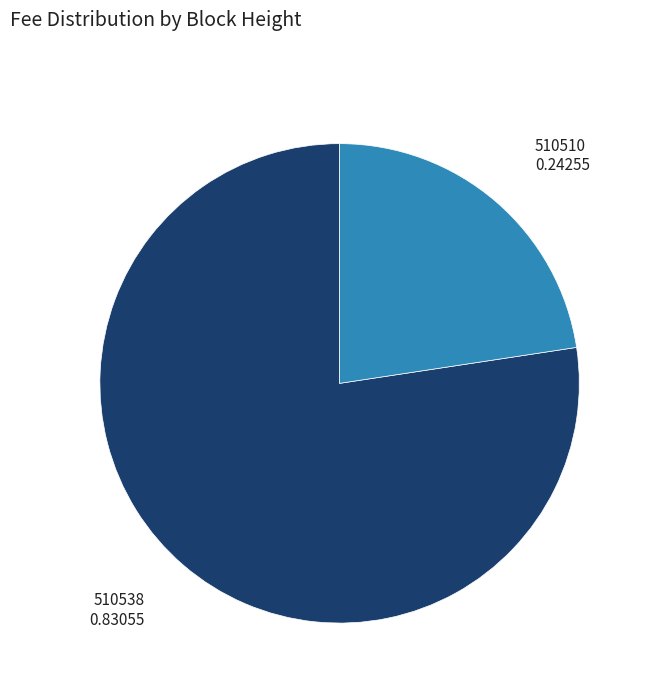

Is there any slice that represents more than half of the pie?

Yes